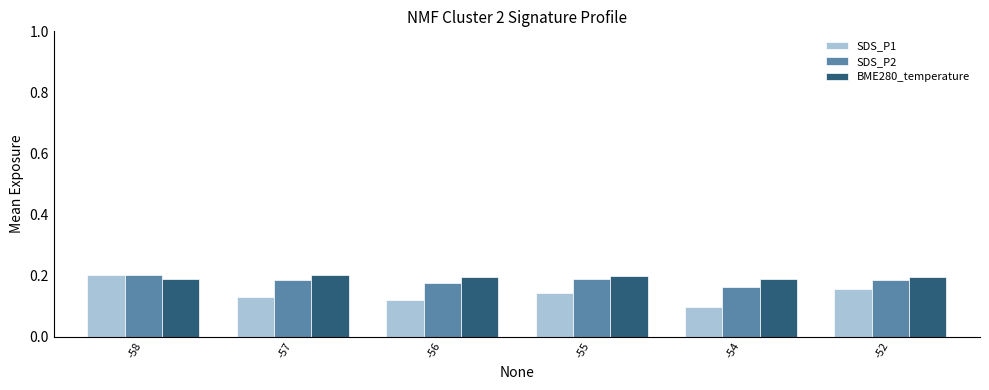

Which category has the highest value in the SDS_P1 series?

-58